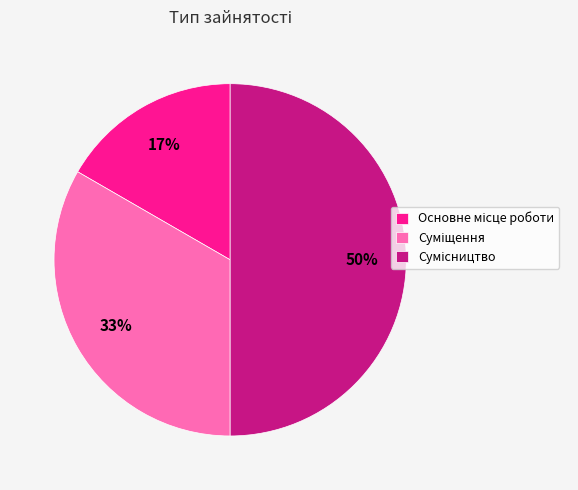

To the nearest percent, what is the average slice percentage?

33%